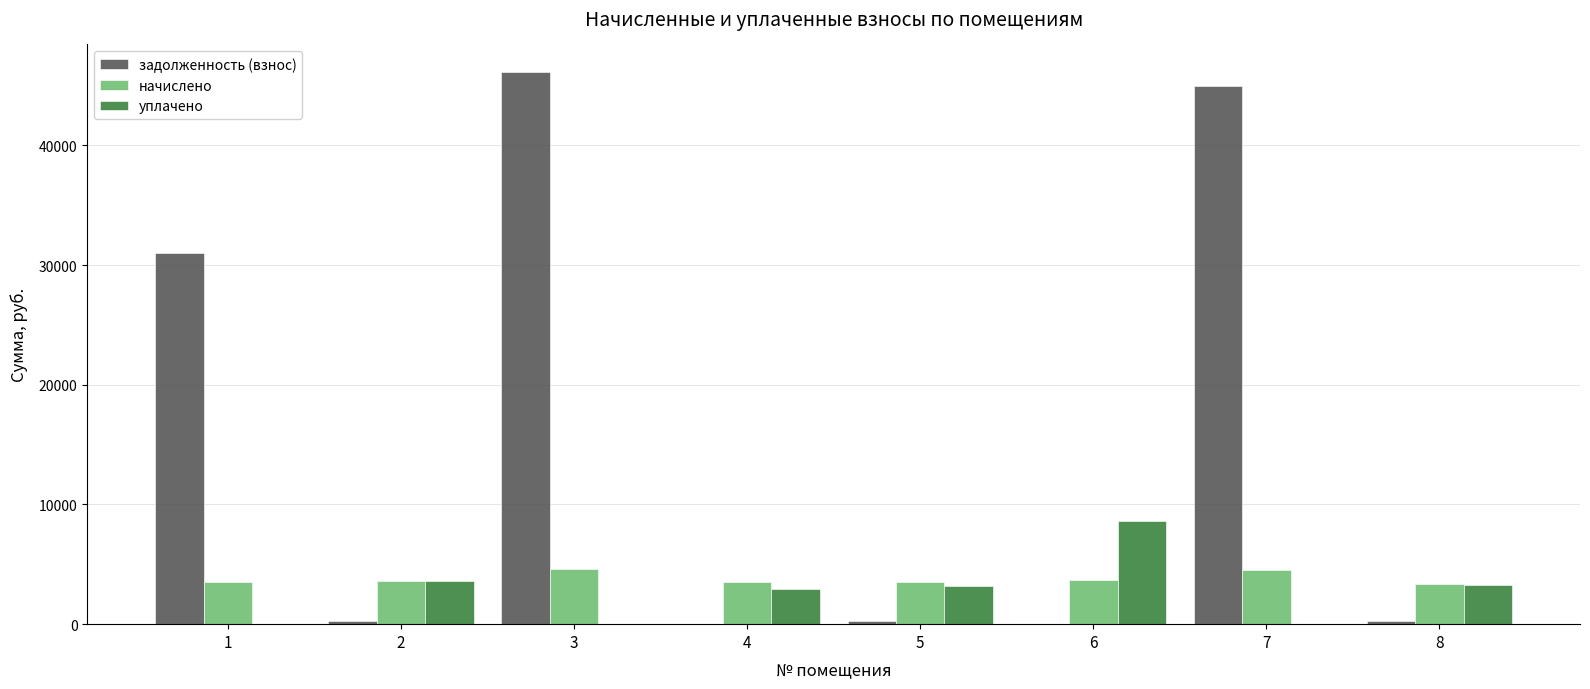

The value of уплачено at 5 is 3221.0. True or false?

True